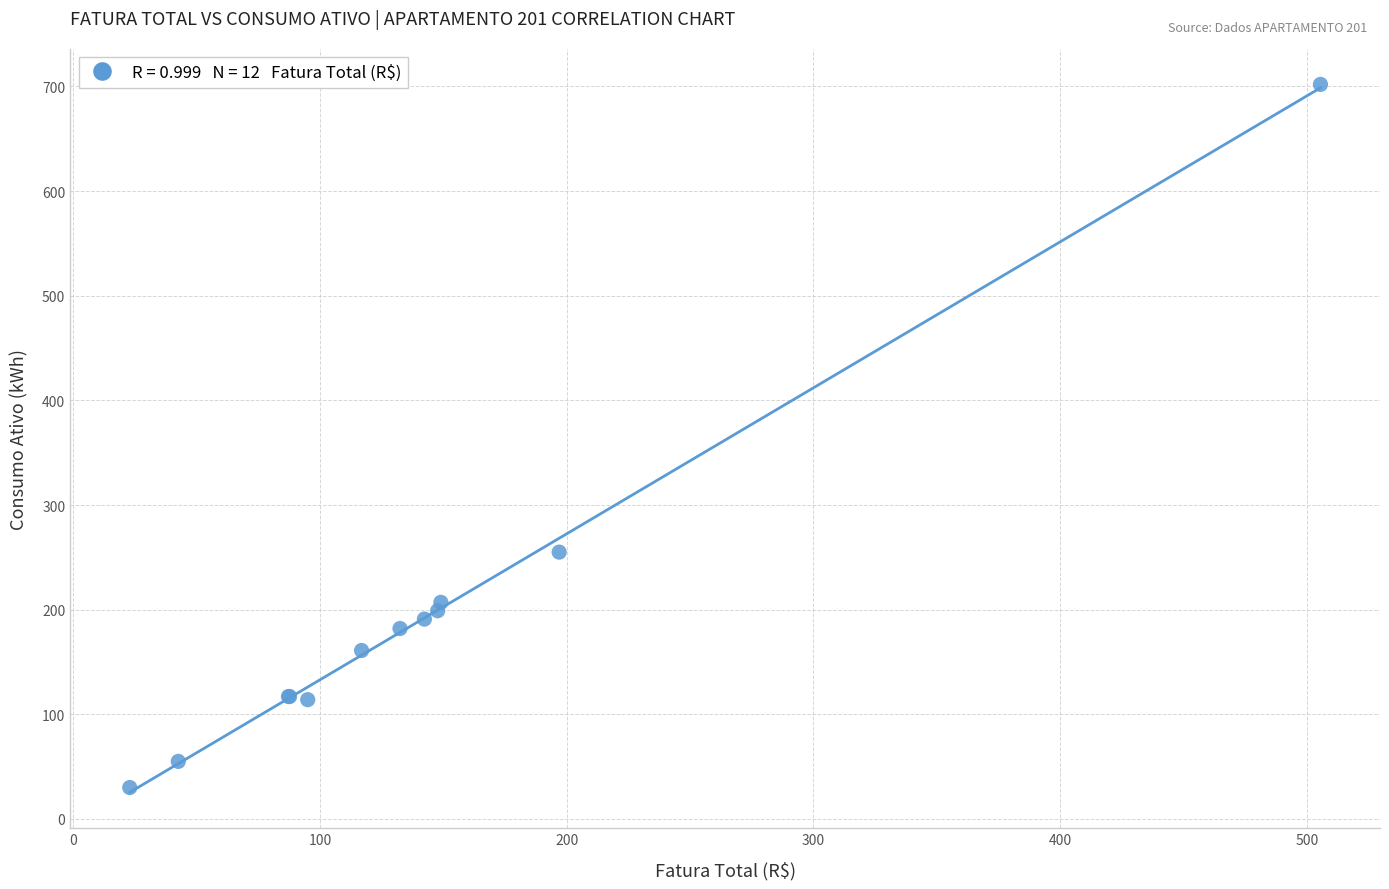

What Y value in the scatter plot is closest to 366?

255